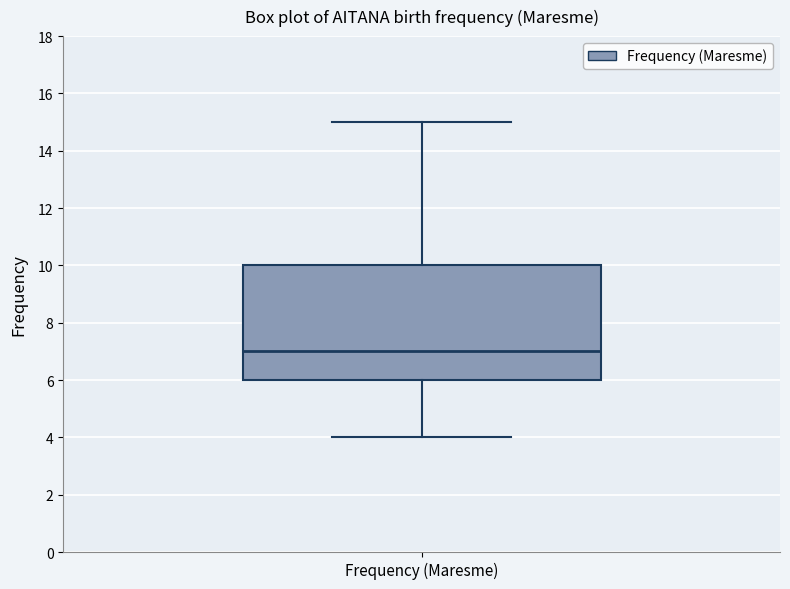

Where does the lower whisker of the box for Frequency (Maresme) end on the y-axis? The values are not printed on the chart, so give them approximately, as read against the axis.

4